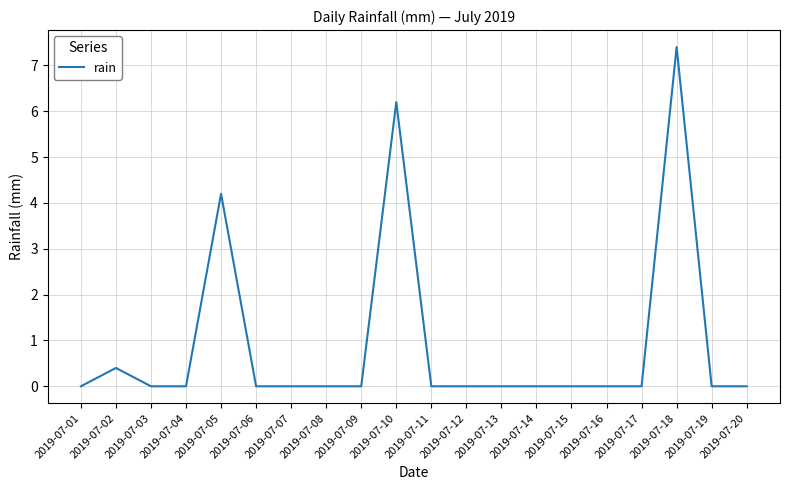

How many lines are shown in the chart?

1